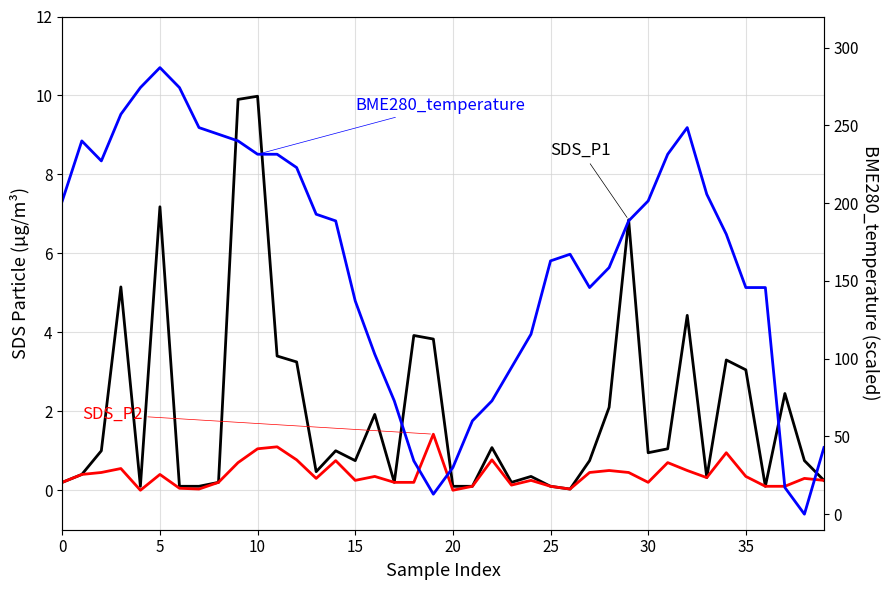

What is the label of the 39th point from the left?

38